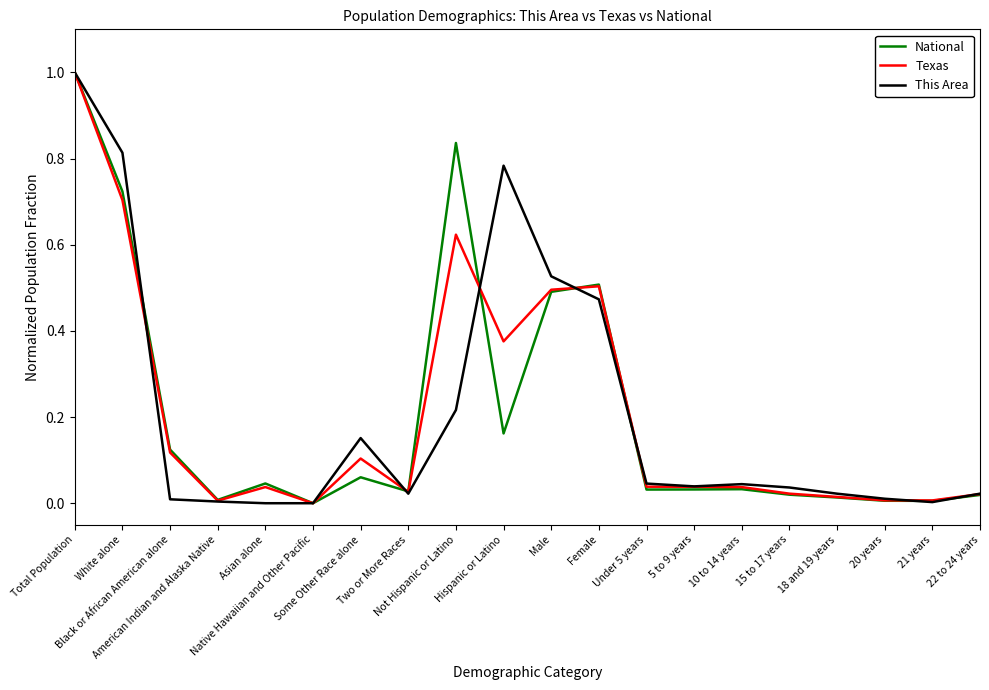

What is the maximum value shown in the chart?

1.0